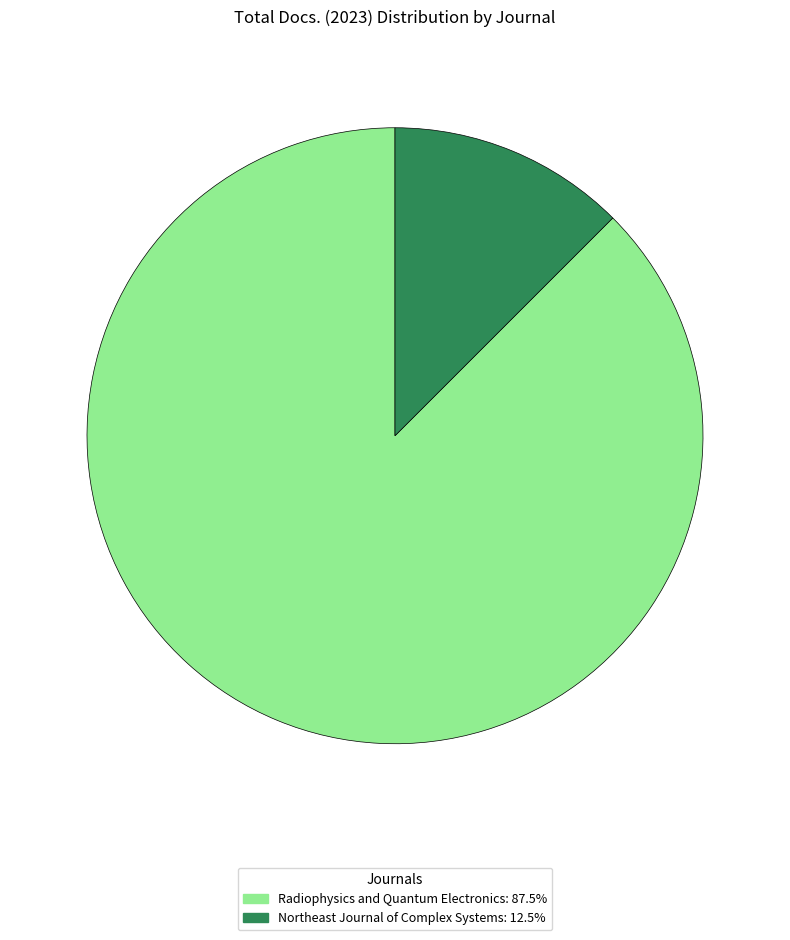

Rank the categories by value from highest to lowest.

Radiophysics and Quantum Electronics, Northeast Journal of Complex Systems